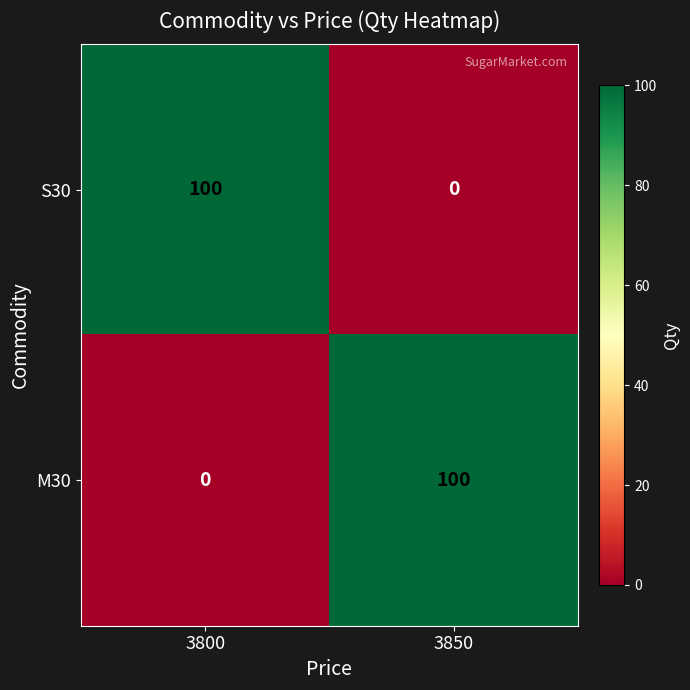

What is the difference between the maximum and minimum values in the M30 series?

100